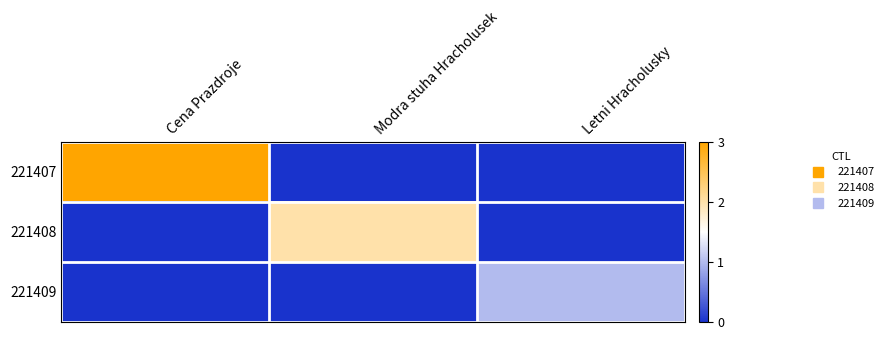

Between Cena Prazdroje and Letni Hracholusky, which is larger?

Cena Prazdroje